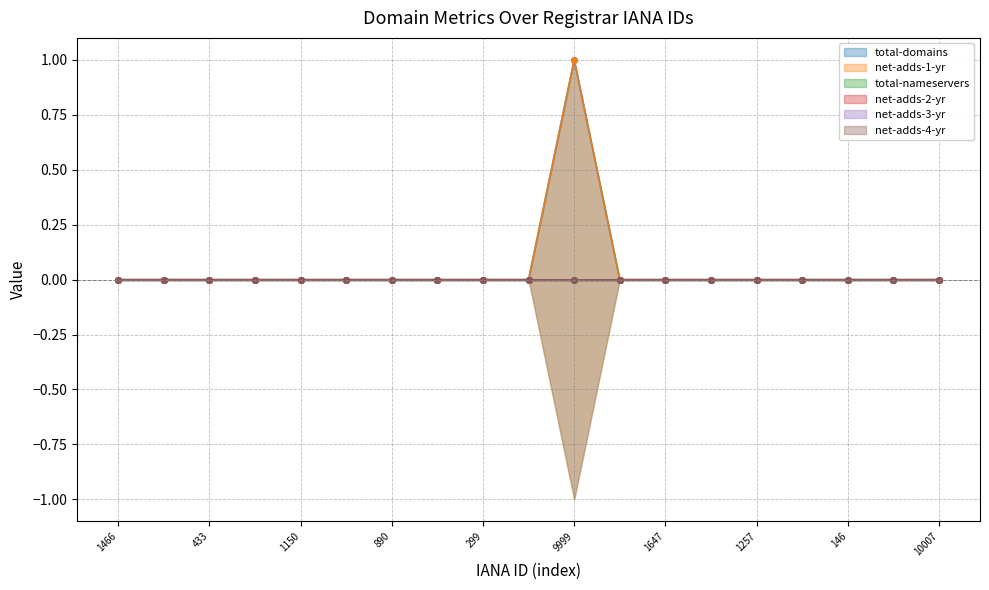

Does the chart display data point markers on the line(s)?

Yes